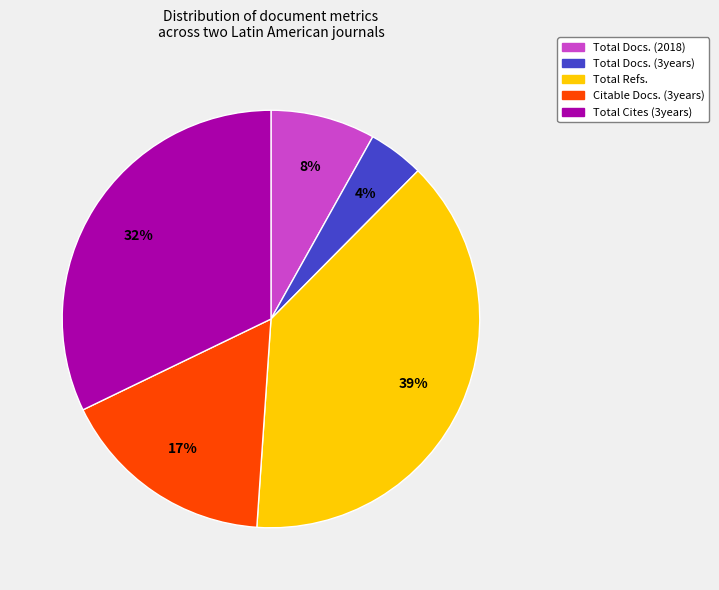

How many slices are in this pie chart?

5